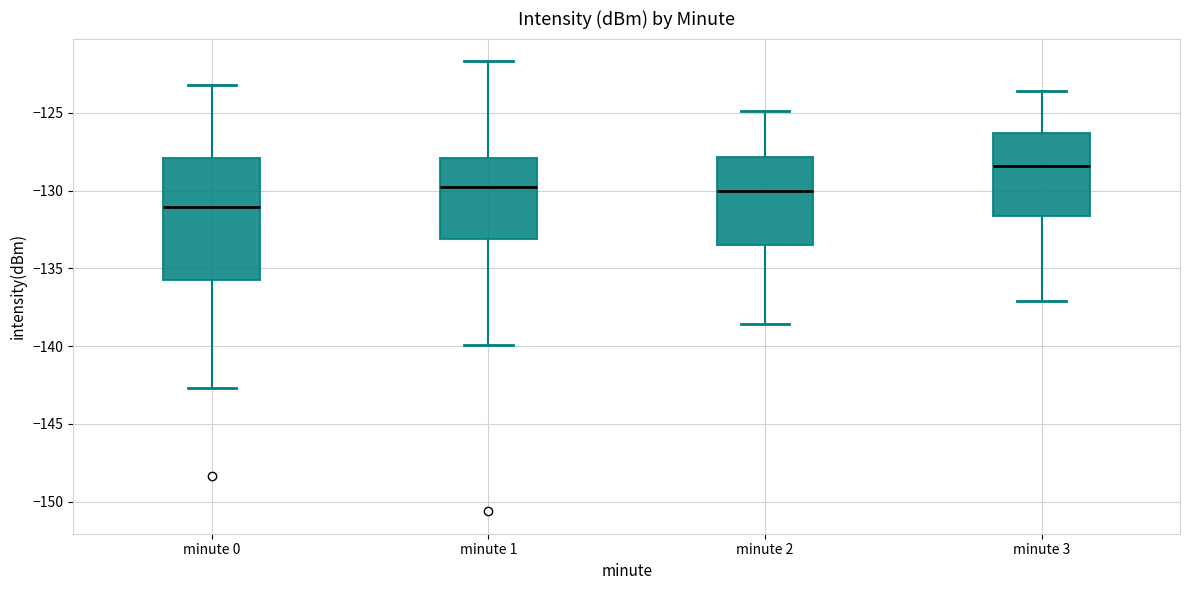

Which box has the lowest median line?

minute 0